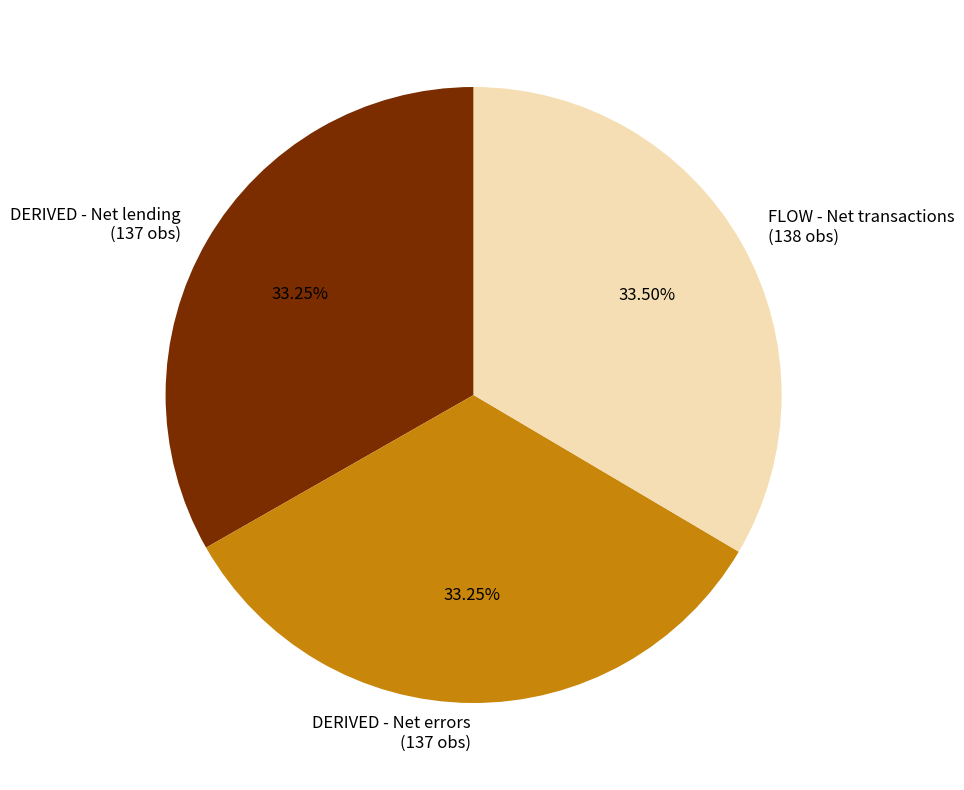

What is the ratio of the value at FLOW - Net transactions (138 obs) to the value at DERIVED - Net lending (137 obs)?

1.0